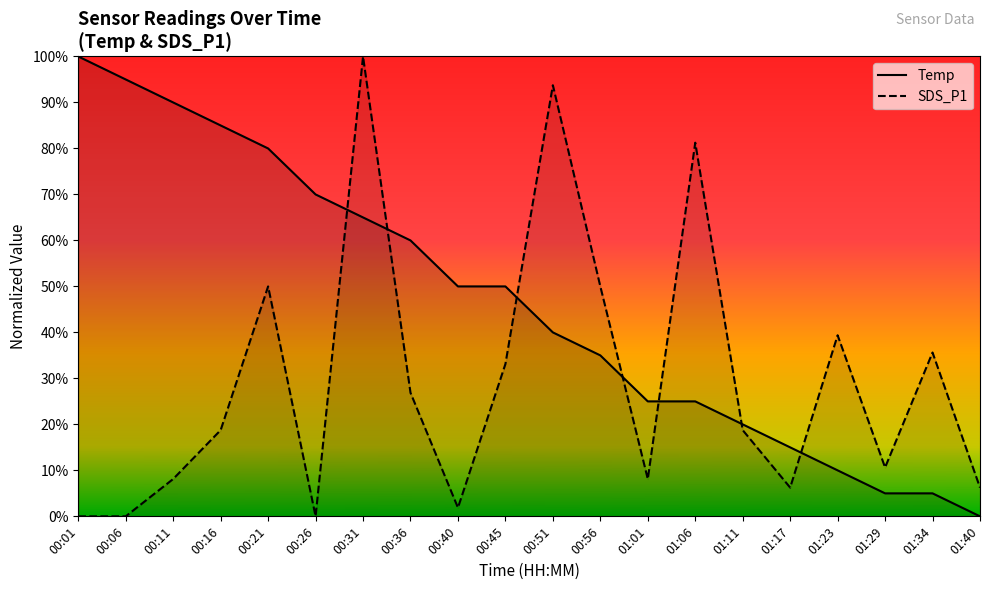

What is the highest value of the Temp series?

1.0